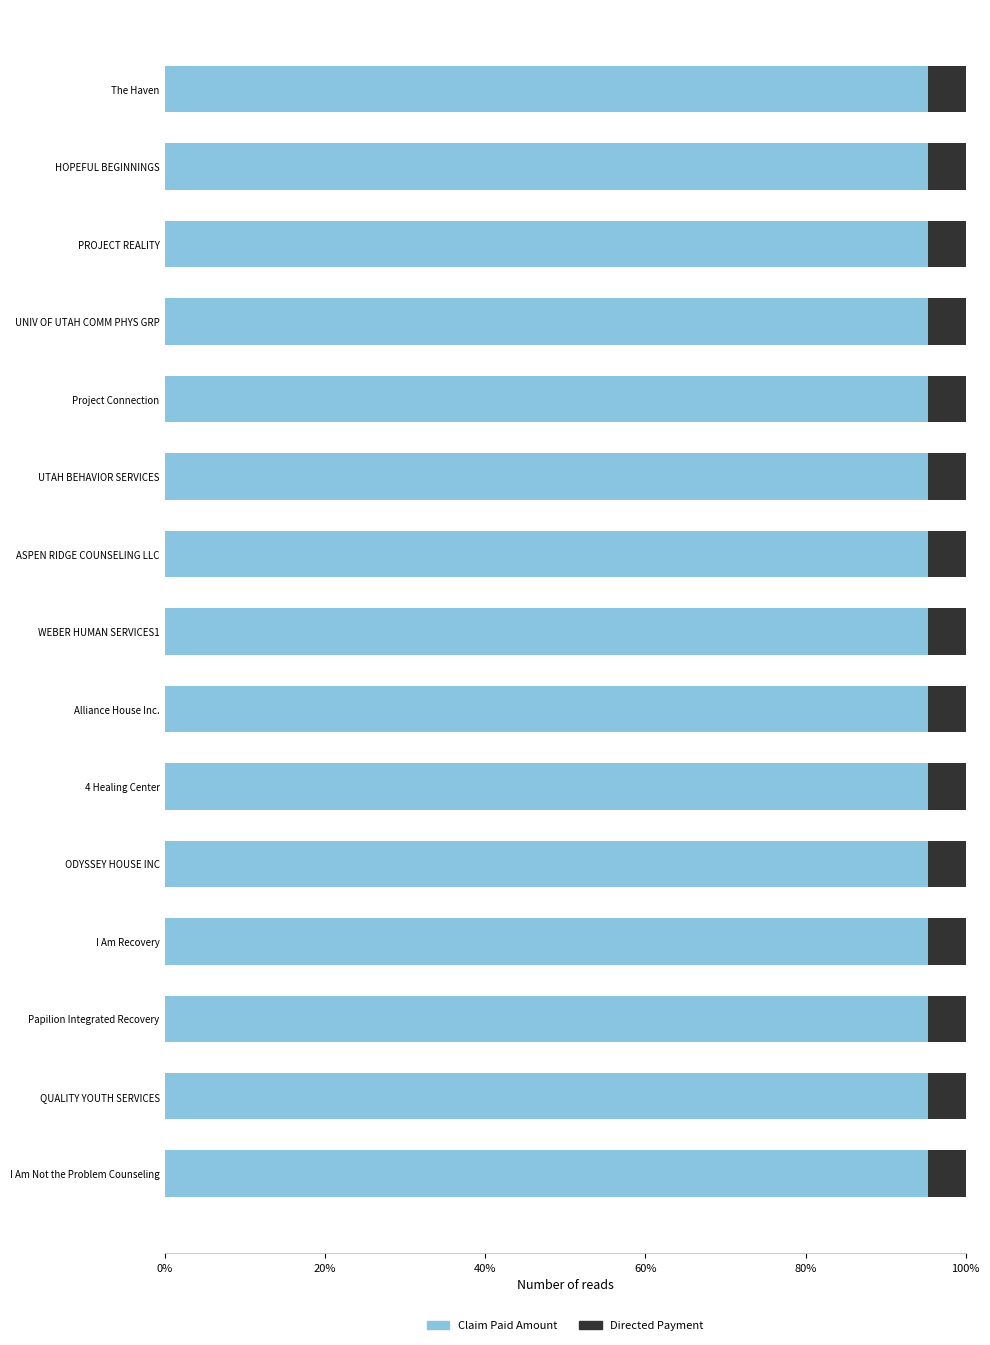

What is the lowest value of the Claim Paid Amount series?

95.2